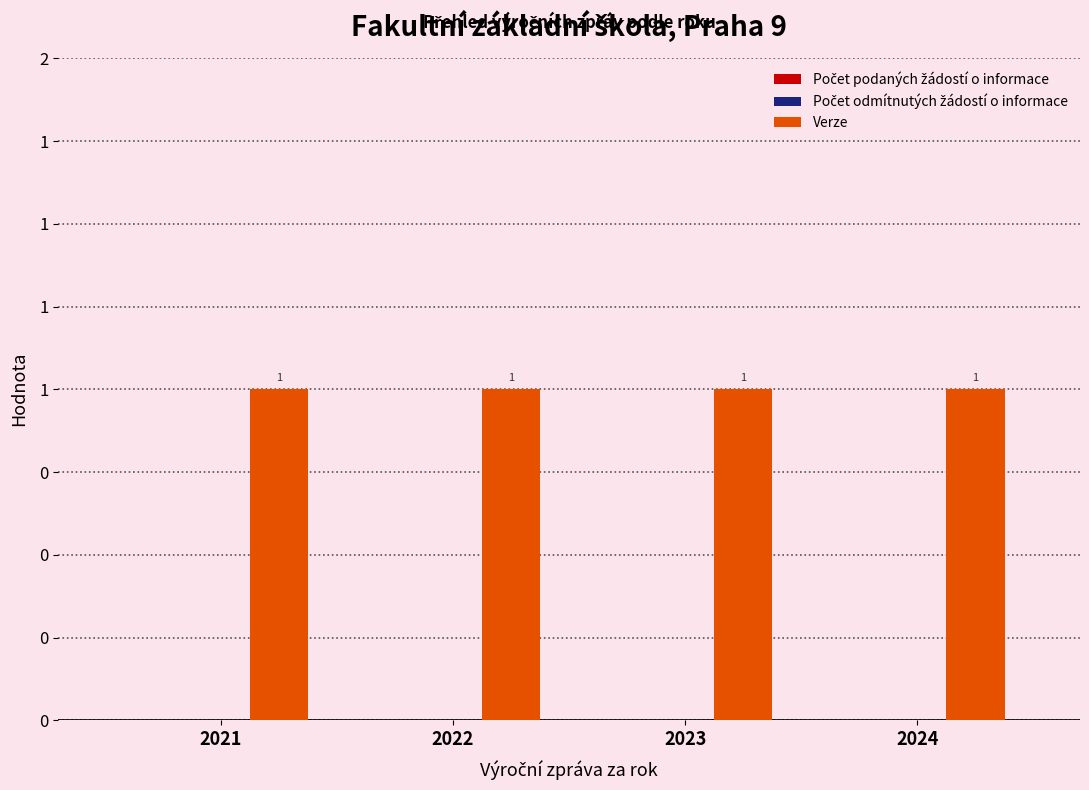

How many groups of bars are there?

4